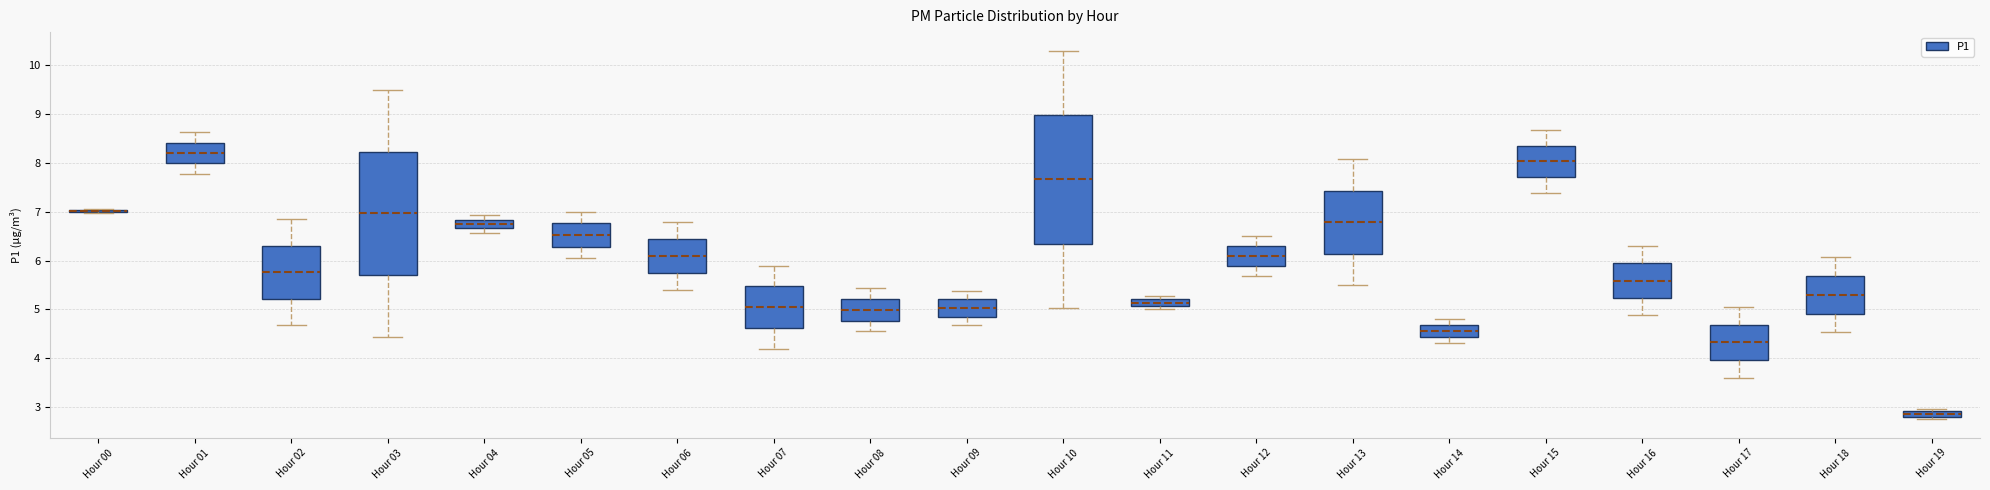

Where does the upper whisker of the box for Hour 09 end on the y-axis? The values are not printed on the chart, so give them approximately, as read against the axis.

5.4